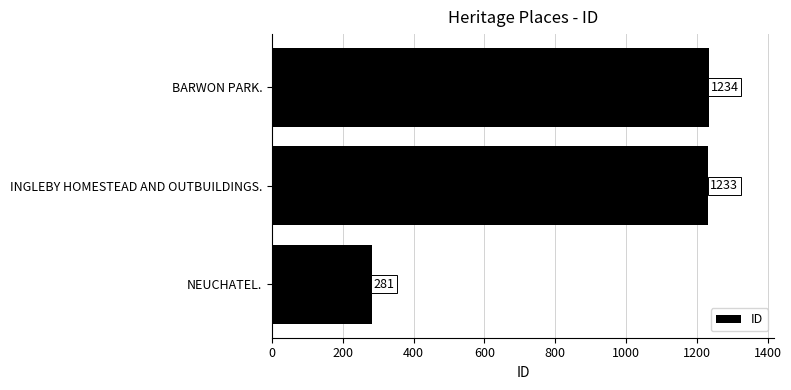

How many categories are shown in the chart?

3